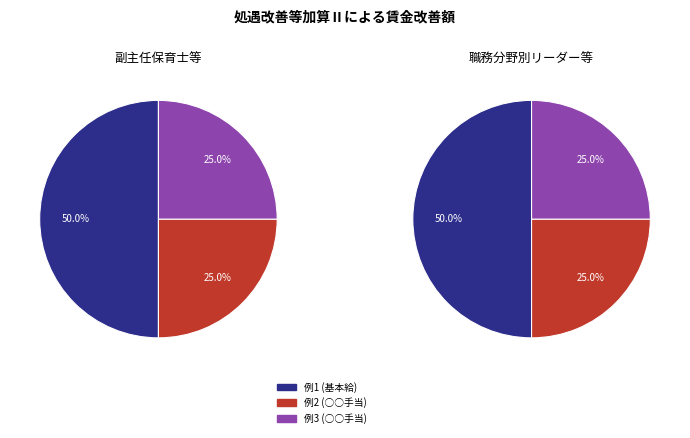

Is the sum of 例3 (○○手当) and 例2 (○○手当) greater than half?

No